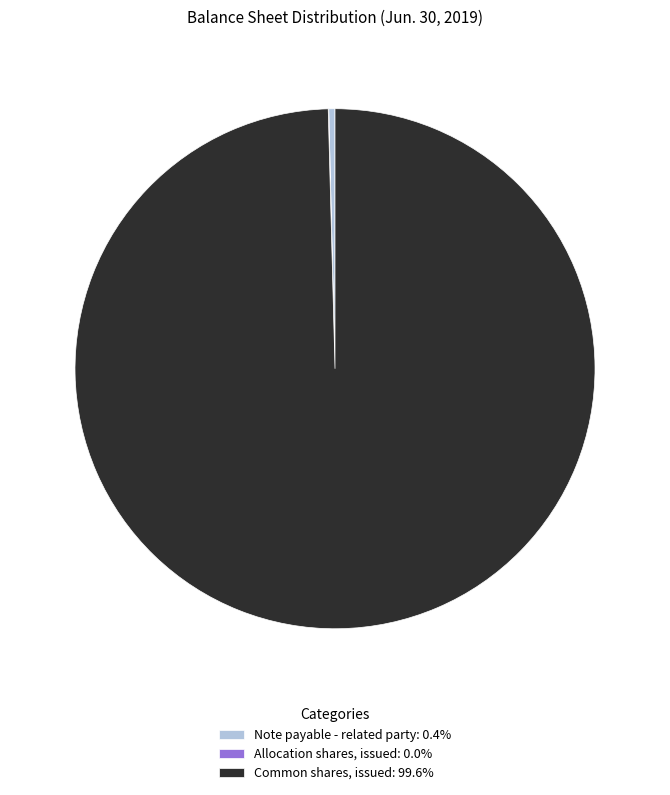

Does any single category account for the majority?

Yes